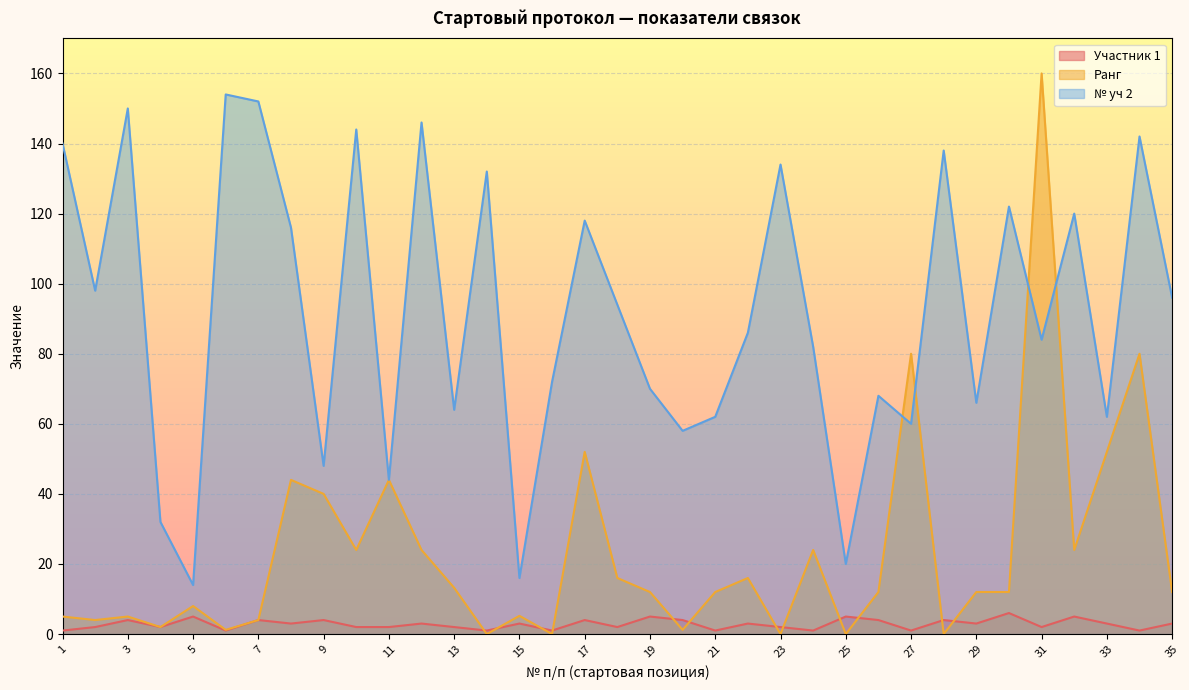

At which category does the chart reach its minimum across all series?

14